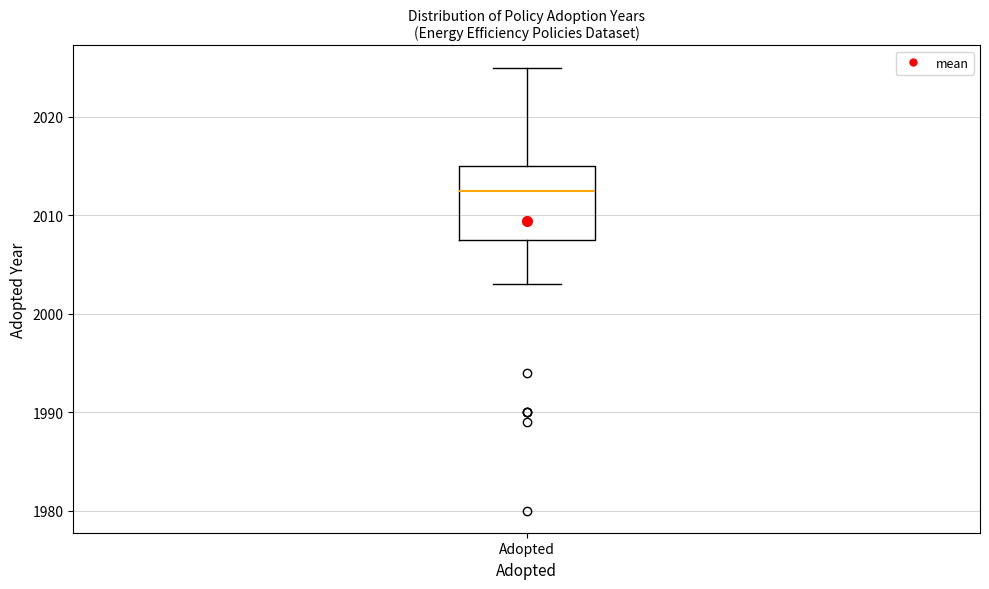

Read this box plot against the y-axis: the position of the median line, the range covered by the box, and the ends of both whiskers. The values are not printed on the chart, so give them approximately, as read against the axis.

median 2013, box 2008 to 2015, whiskers 2003 to 2025